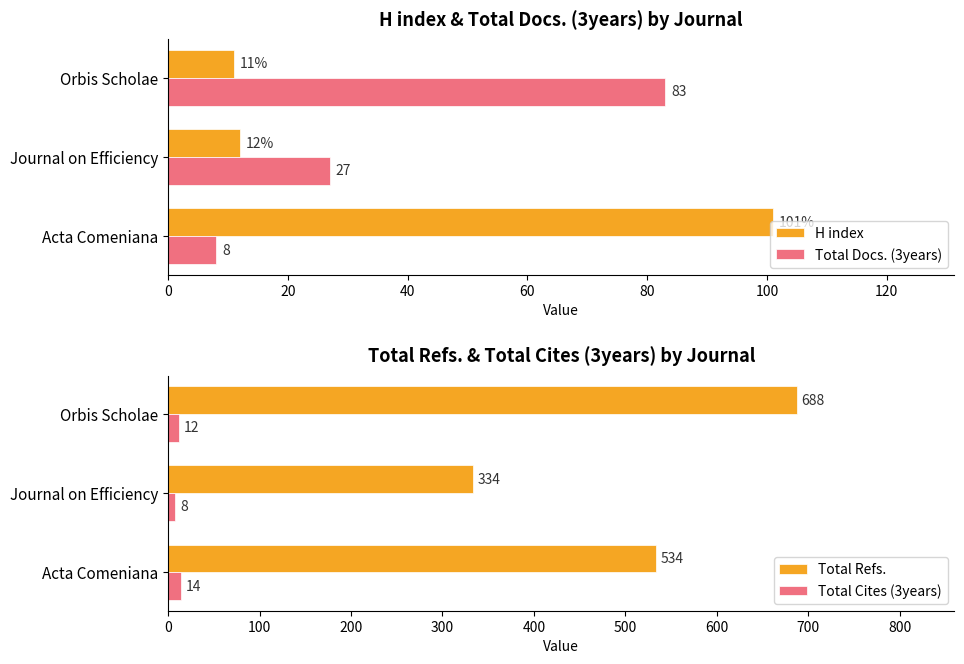

What is the greatest value displayed?

688